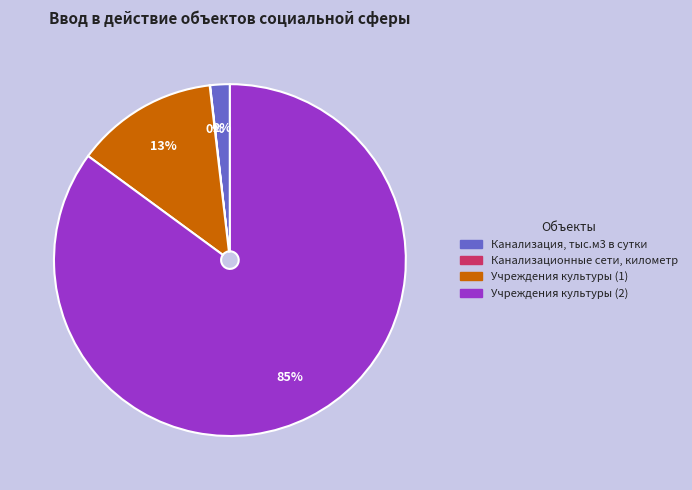

What percentage is the Учреждения культуры (1) slice, to the nearest percent?

13%